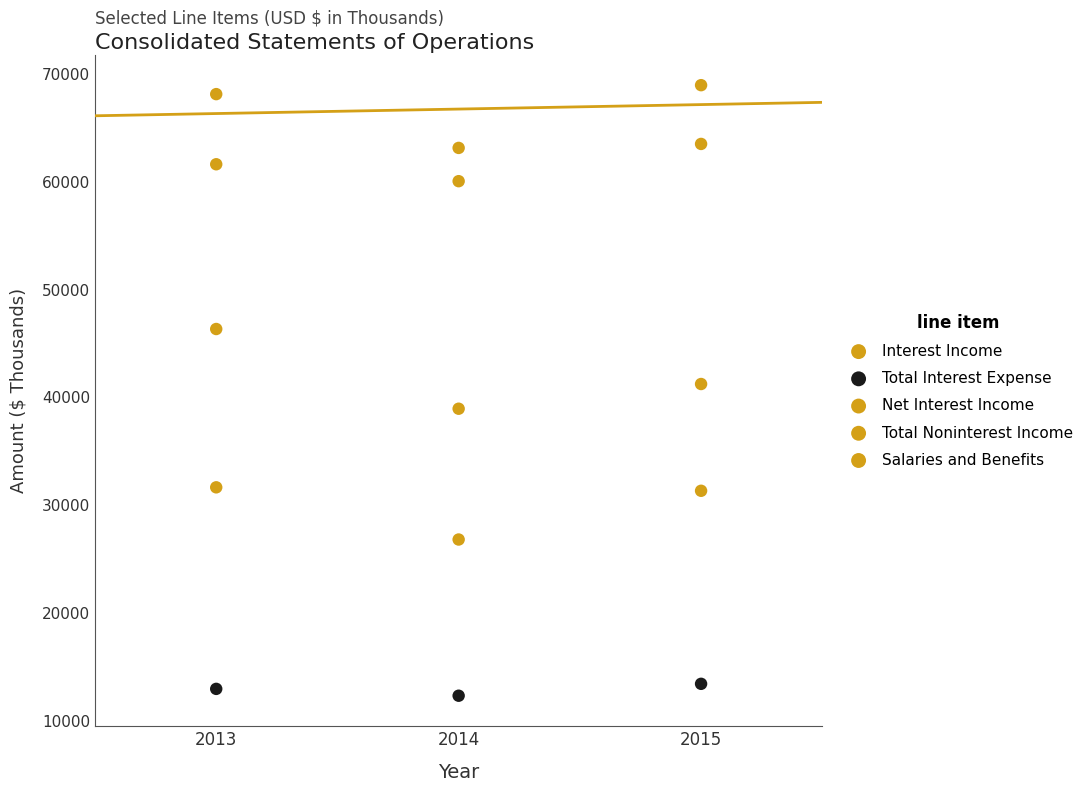

Count the number of points in this scatter plot.

15